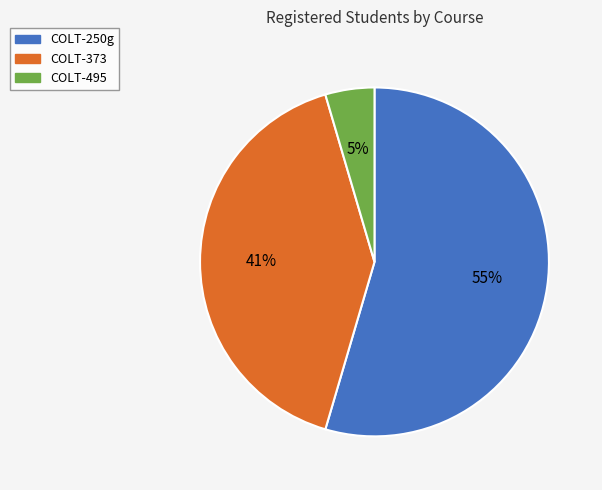

To the nearest percent, what is the average slice percentage?

33%